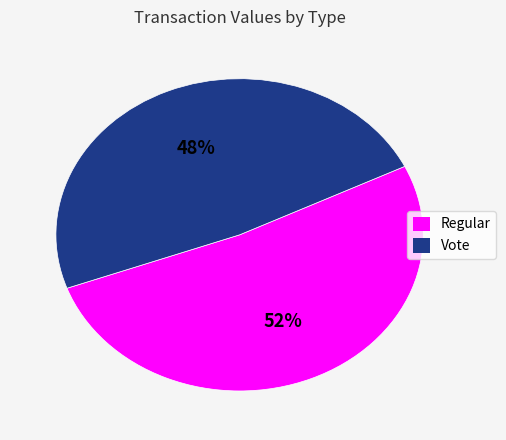

To the nearest percent, what is the average slice percentage?

50%